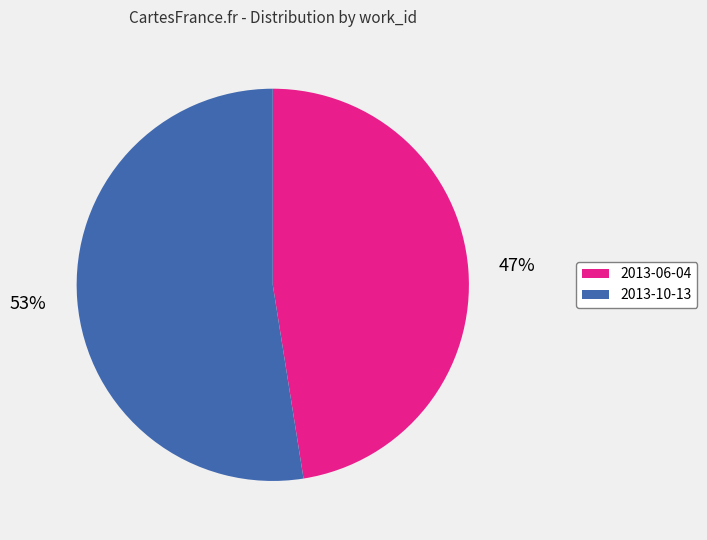

Is it true that 2013-10-13 is 53% of the pie?

True